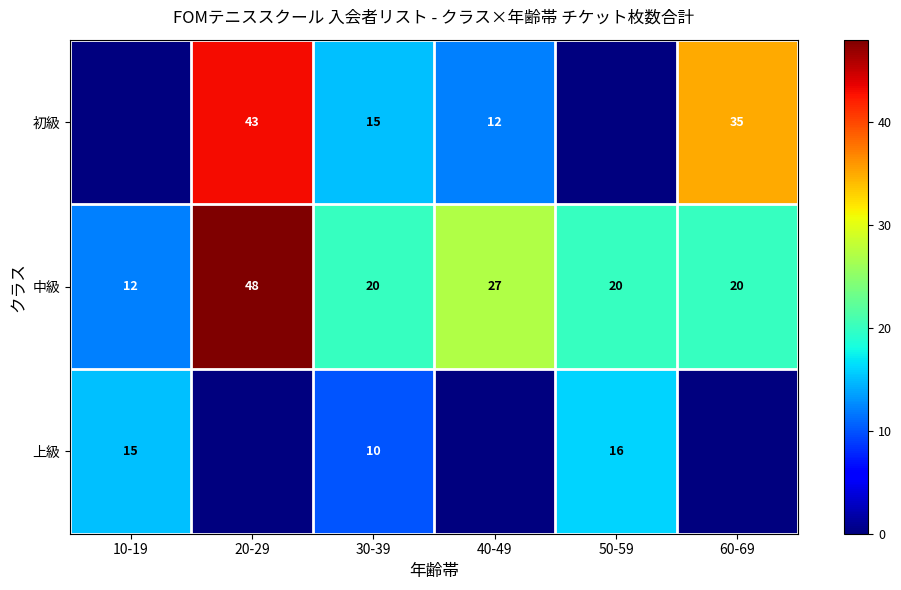

What is the difference between the second highest and minimum values in the 中級 series?

15